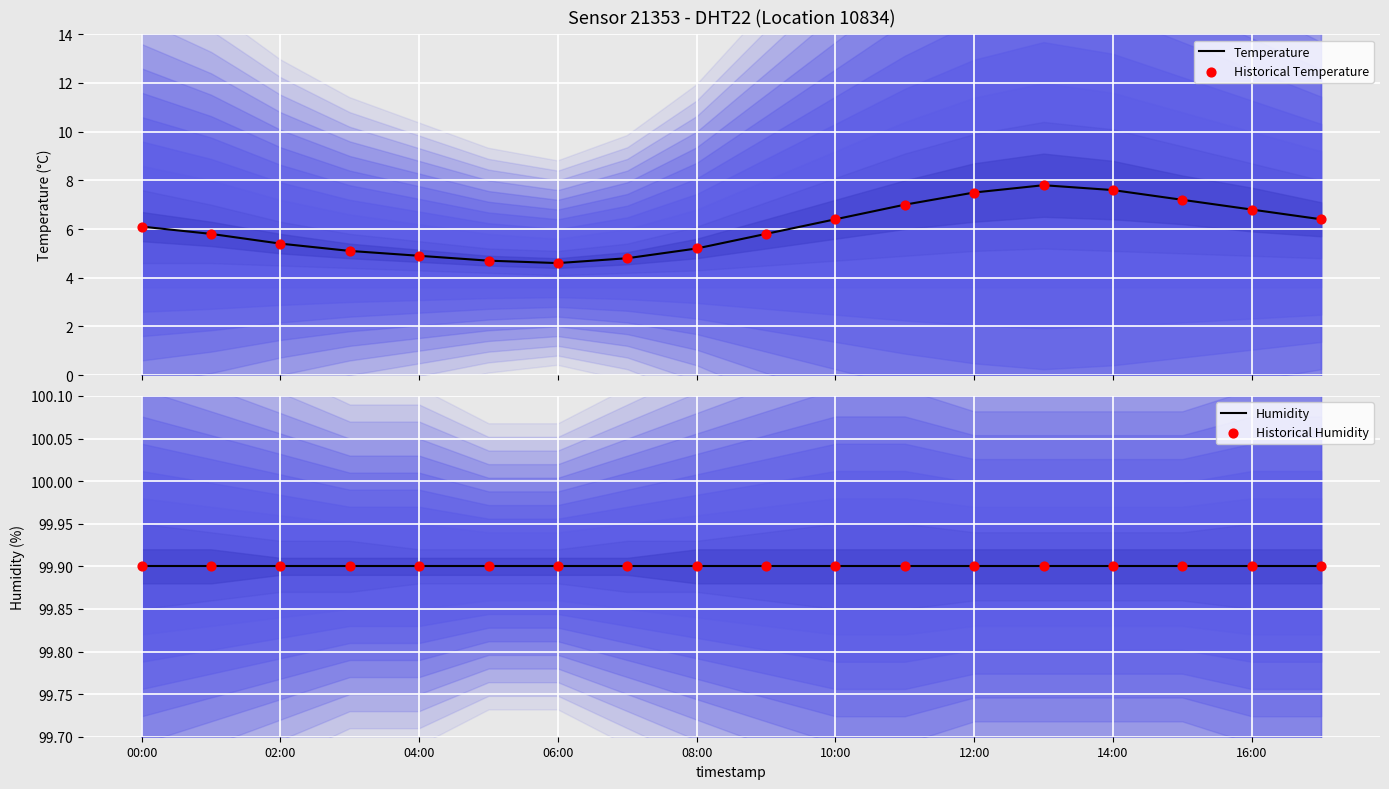

Which series reaches the maximum Y coordinate?

Humidity